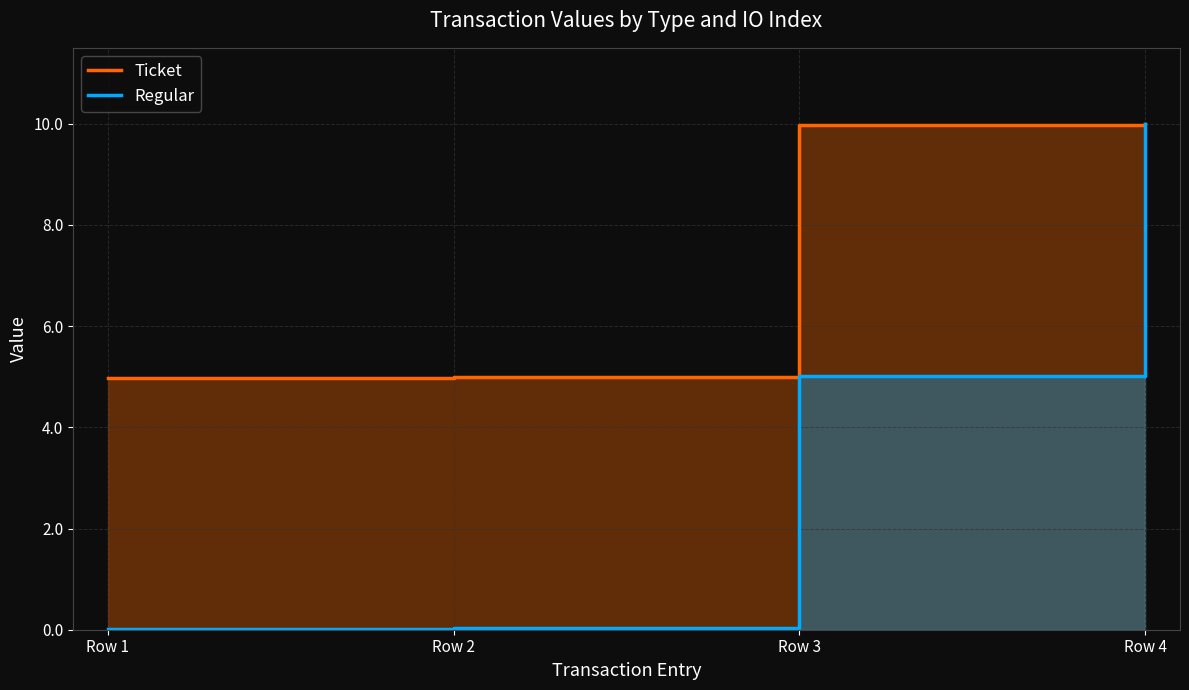

Does the chart display data point markers on the line(s)?

No